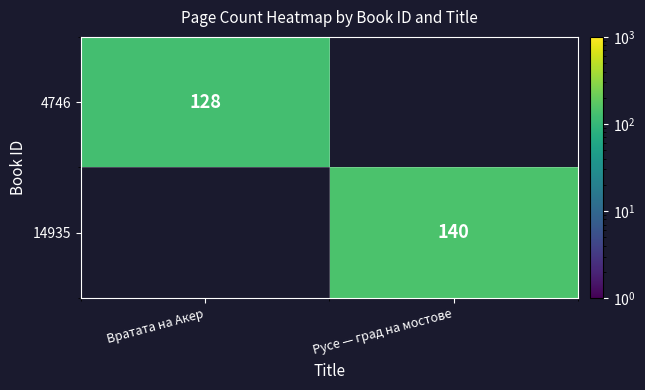

True or false: 14935 has a value of 184 at Русе — град на мостове.

False